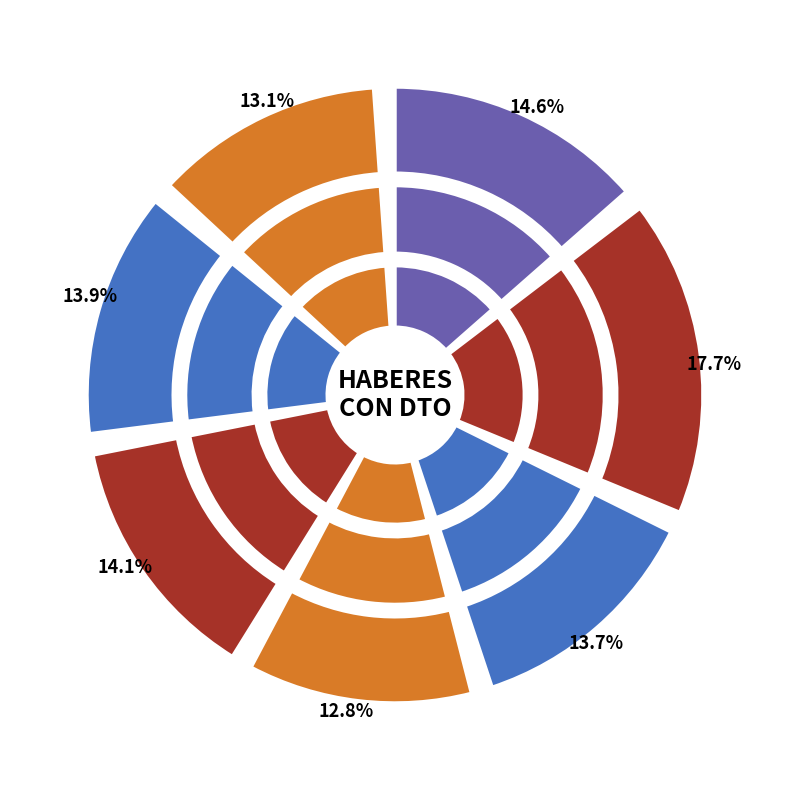

Combined, do AMPUERO RUBEN ELISEO and GONZALEZ CRISTIAN ROMAN account for over 50%?

No